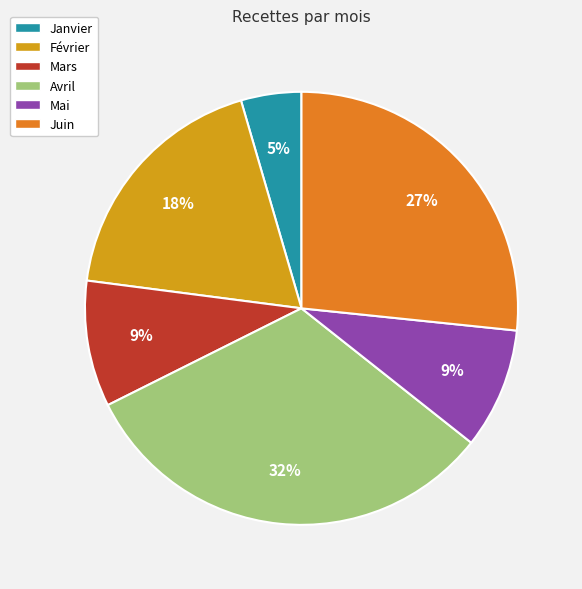

Approximately how many times larger is the value at Février compared to Avril?

0.6